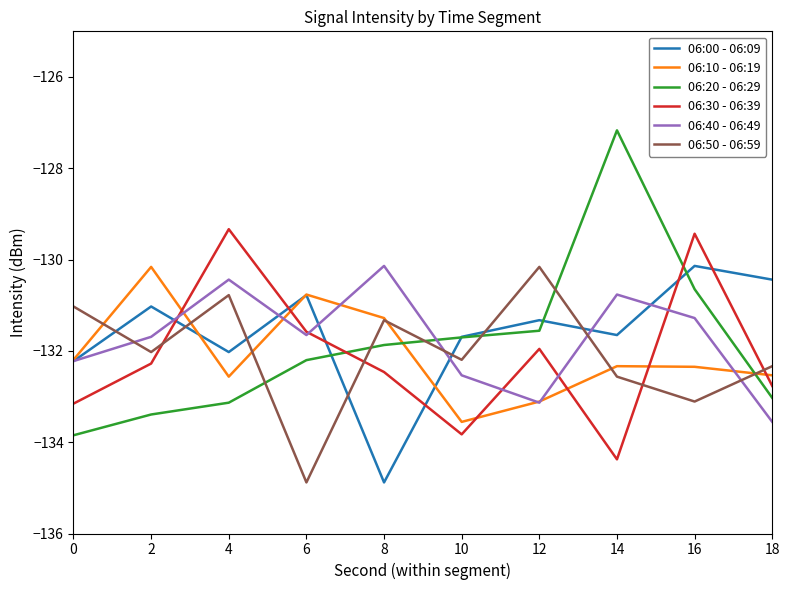

What is the difference between the highest and lowest values at 0?

2.8